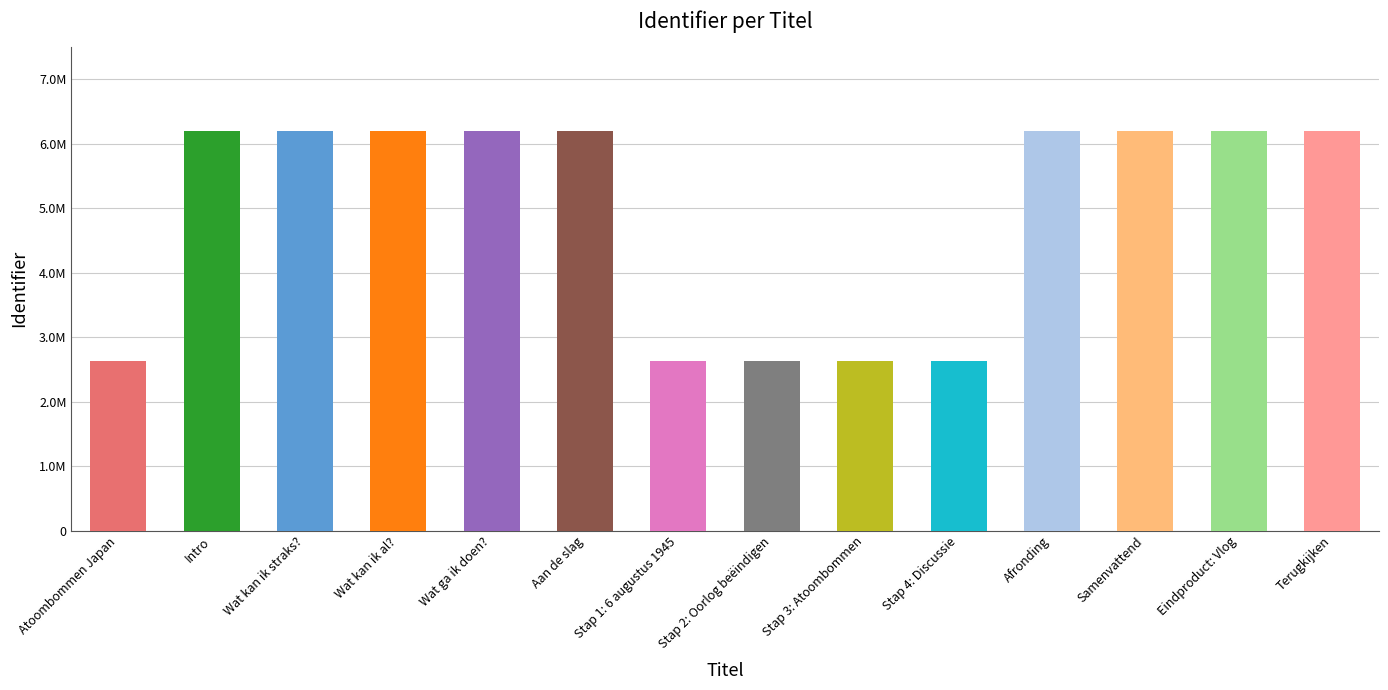

The chart shows a value of 10743030 at Wat ga ik doen?. True or false?

False